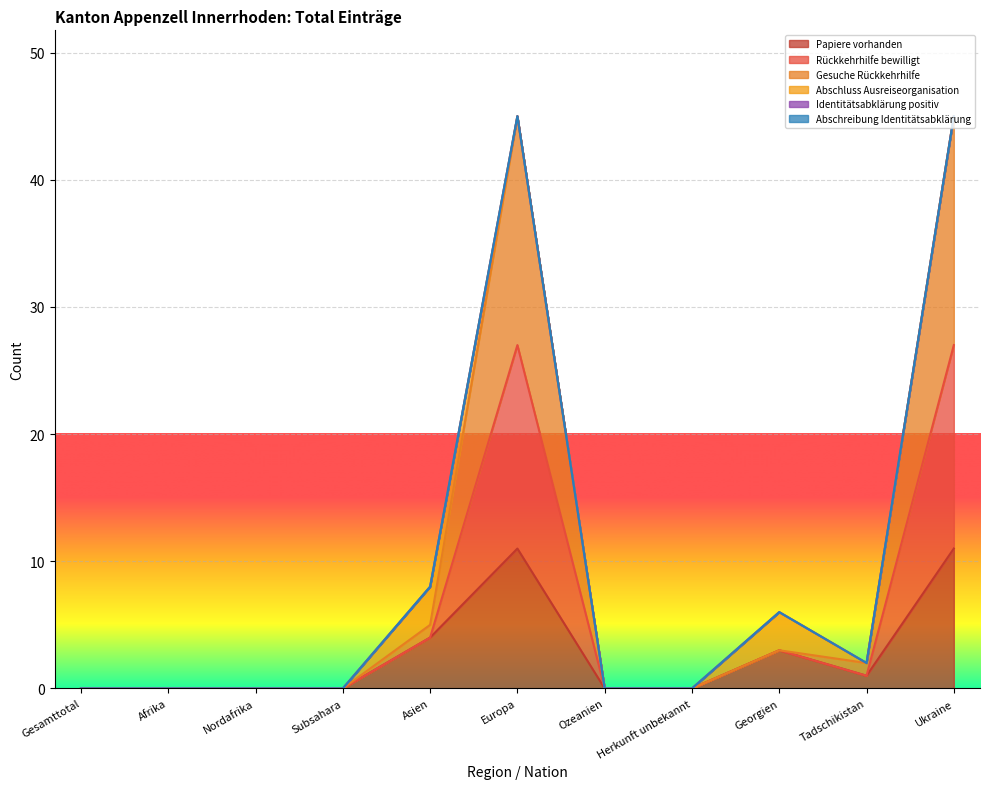

The value of Papiere vorhanden at Nordafrika is 5. True or false?

False